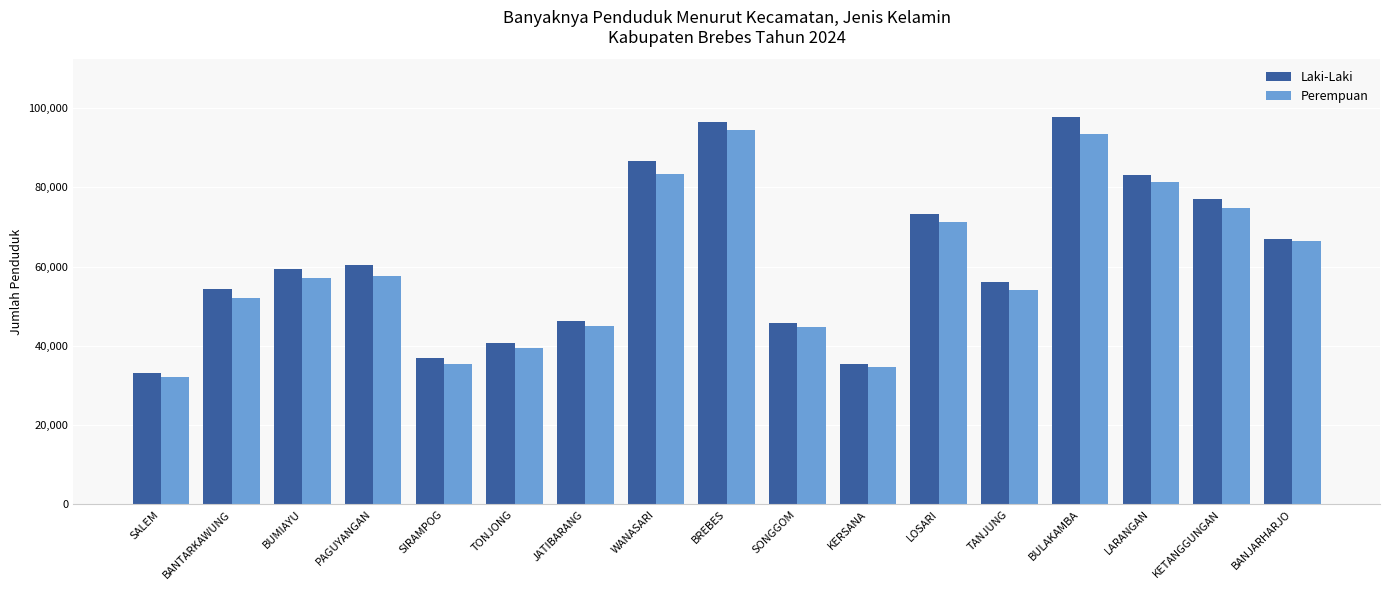

Is the value of Laki-Laki at SALEM greater than the value of Perempuan at BANTARKAWUNG?

No